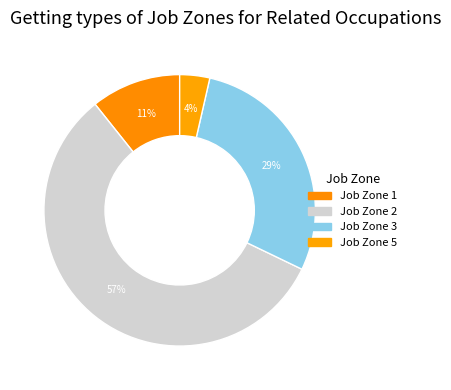

How many slices are in this pie chart?

4